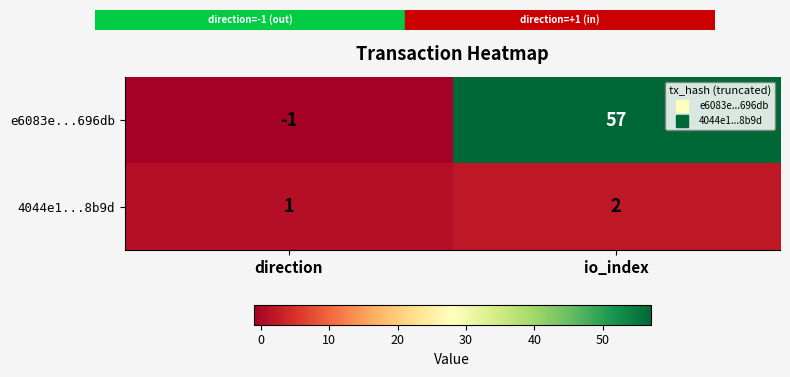

The value of 4044e1...8b9d at direction is 1. True or false?

True